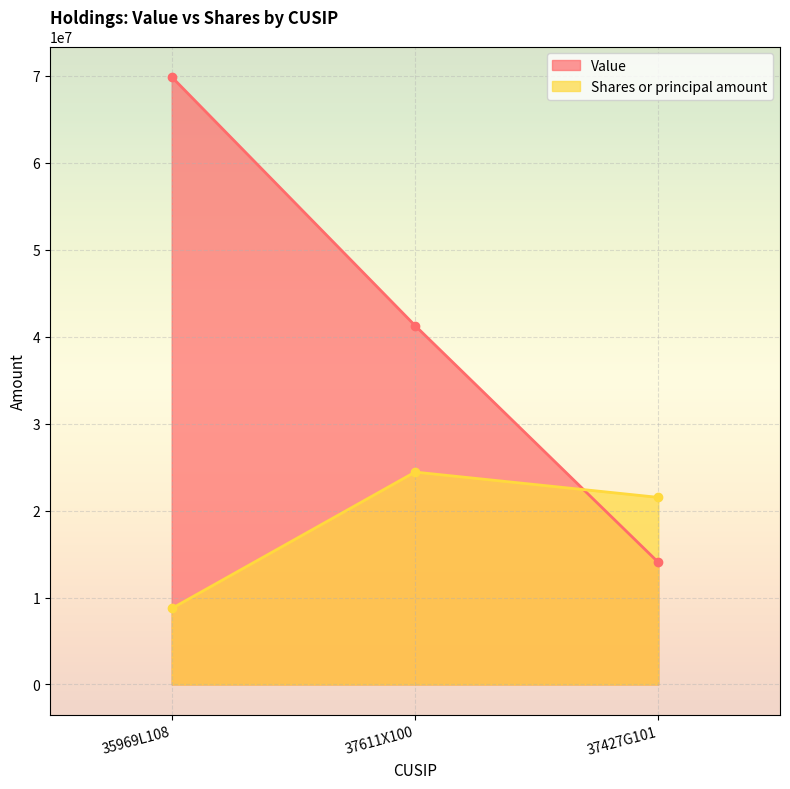

List the series in order of their peak value, highest first.

Value, Shares or principal amount